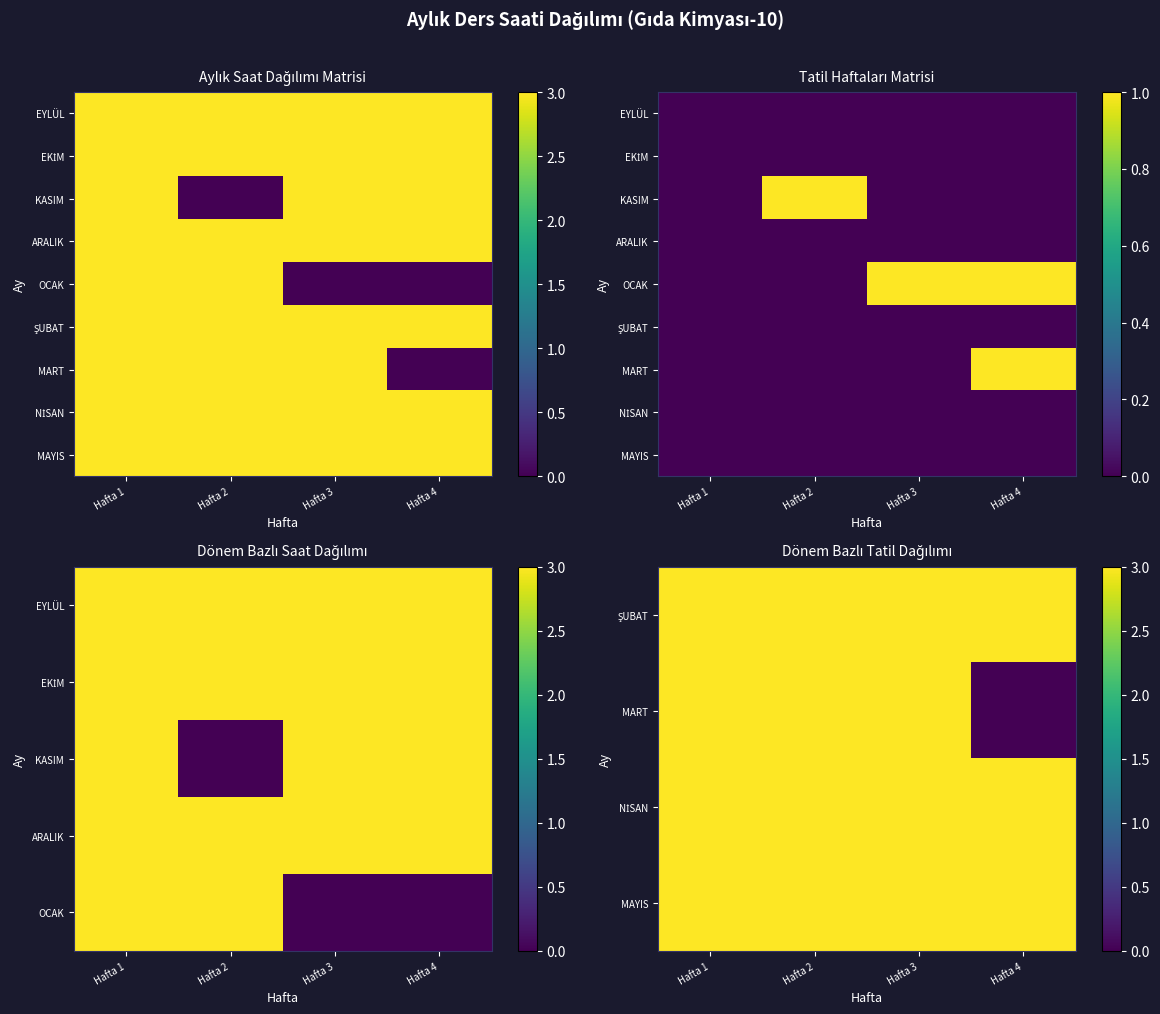

What is the total value across all series at Hafta 1?

15